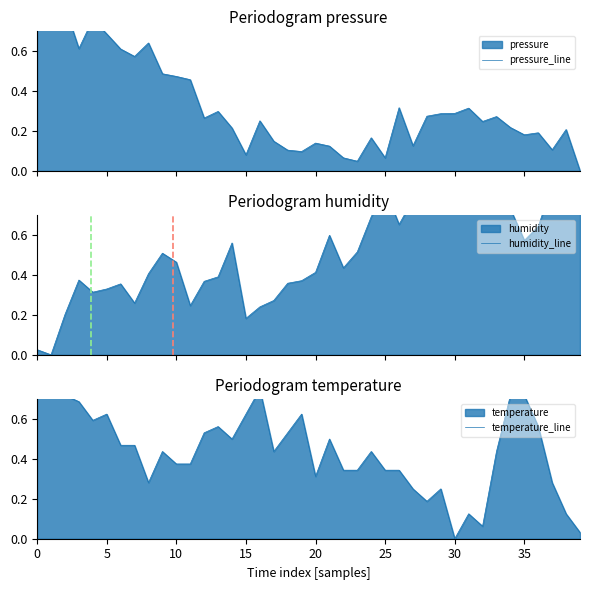

True or false: pressure_line and humidity_line cross at least once.

True